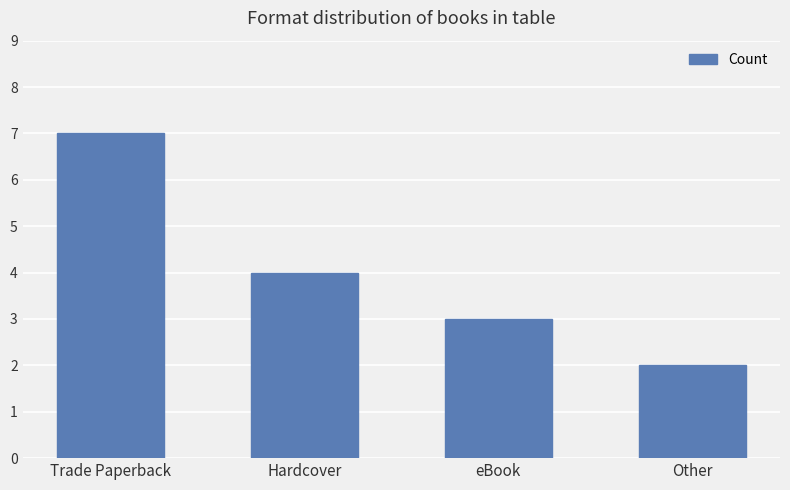

What is the change in value from Hardcover to Other?

-2